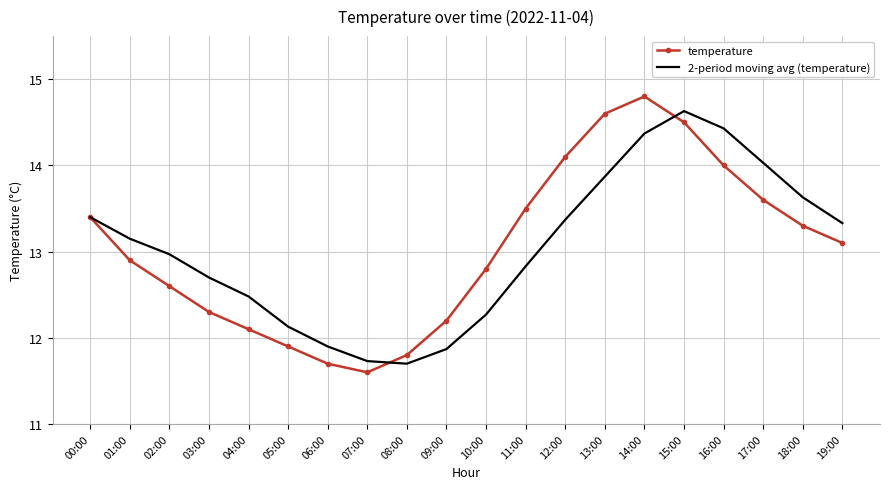

What is the spread (max minus min) of values at 11:00?

0.7